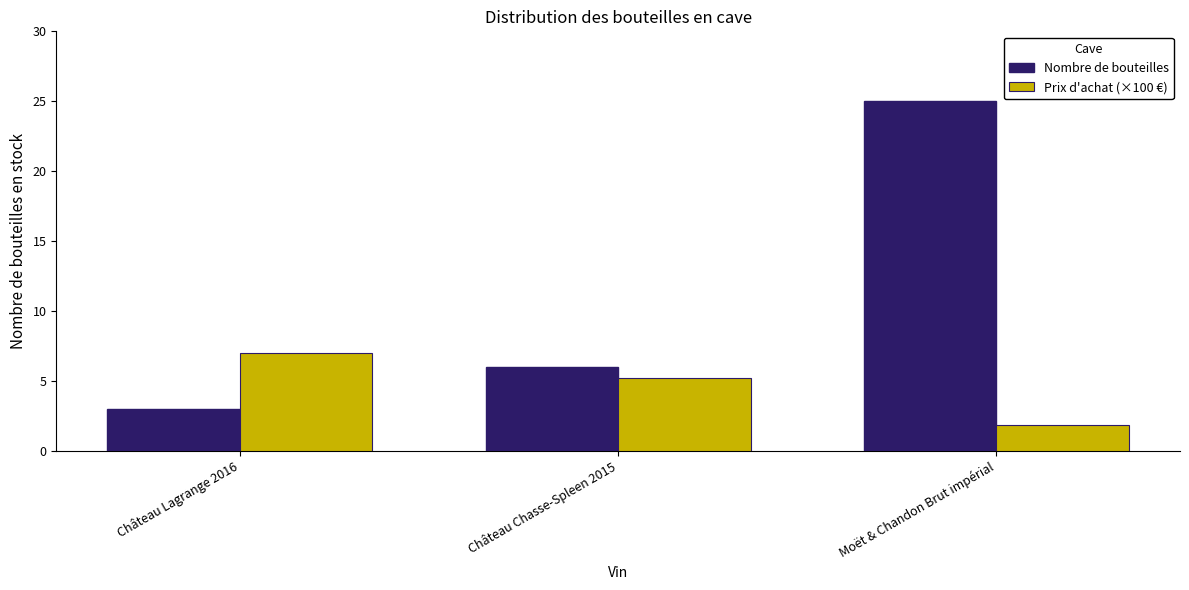

Reading left to right, list all the values displayed in this chart.

Nombre de bouteilles: 3.0	6.0	25.0
Prix d'achat (×100 €): 7.0	5.2	1.9